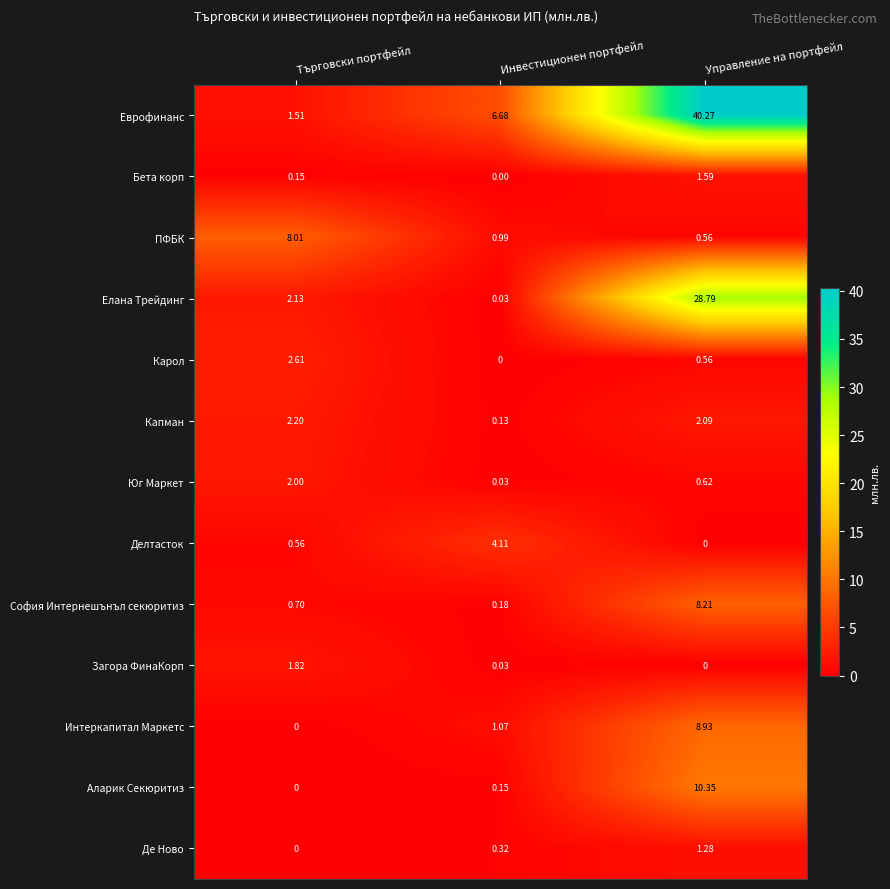

Between Търговски портфейл and Инвестиционен портфейл, which series saw the biggest shift?

ПФБК